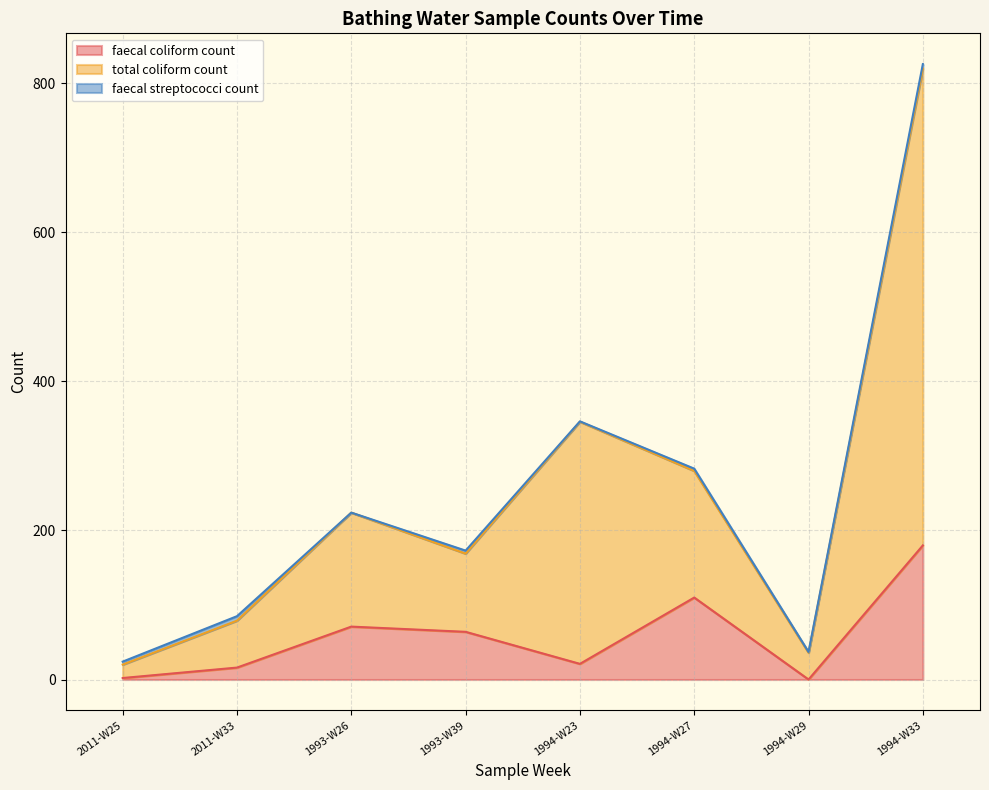

At which label does faecal coliform count reach its peak?

1994-W33